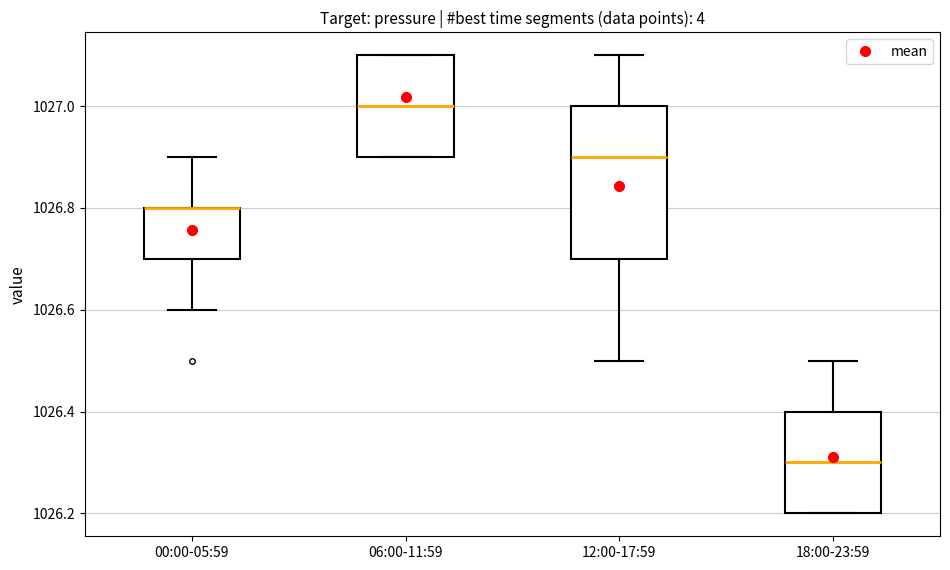

Reading left to right, transcribe this box plot: for each box, give where its median line is, the range the box spans, and where its two whiskers end, as read against the y-axis. The values are not printed on the chart, so give them approximately, as read against the axis.

00:00-05:59: median 1026.8 (drawn on the box's upper edge), box 1026.7 to 1026.8, whiskers 1026.6 to 1026.9
06:00-11:59: median 1027.0, box 1026.9 to 1027.1, whiskers 1026.9 to 1027.1
12:00-17:59: median 1026.9, box 1026.7 to 1027.0, whiskers 1026.5 to 1027.1
18:00-23:59: median 1026.3, box 1026.2 to 1026.4, whiskers 1026.2 to 1026.5